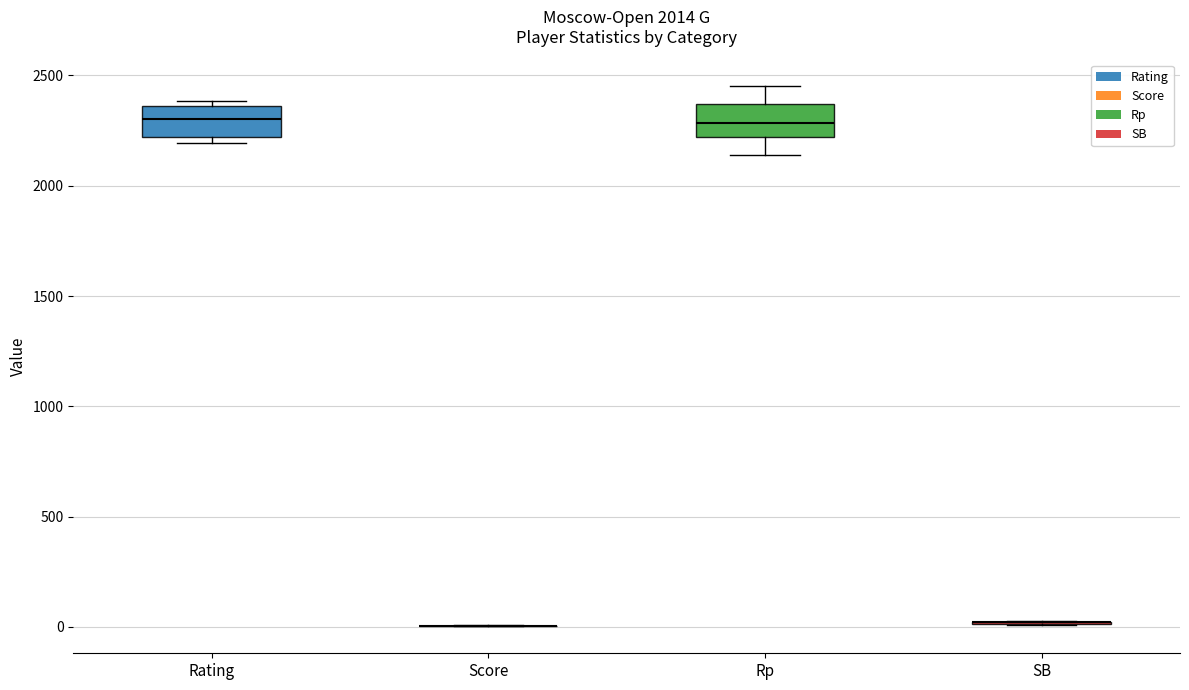

Where is the lower edge of the box for Rating on the y-axis? The values are not printed on the chart, so give them approximately, as read against the axis.

2200